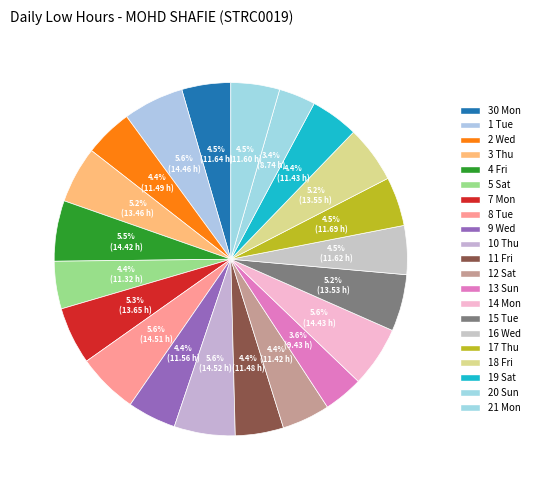

To the nearest percent, what portion does 20 Sun represent?

3%